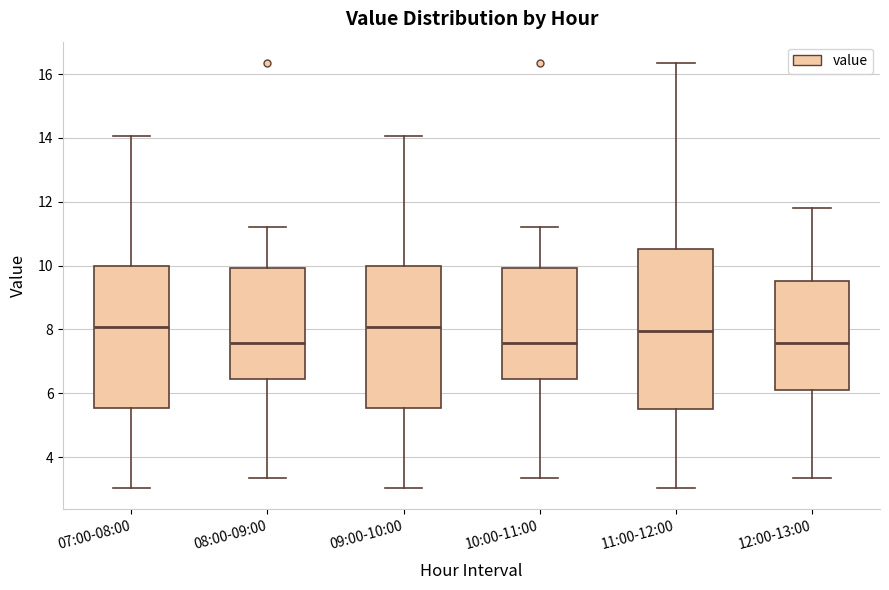

Reading left to right, read every box against the y-axis: the position of its median line, the range the box covers, and the ends of its whiskers. The values are not printed on the chart, so give them approximately, as read against the axis.

07:00-08:00: median 8.0, box 5.6 to 10.0, whiskers 3.0 to 14.0
08:00-09:00: median 7.6, box 6.4 to 10.0, whiskers 3.4 to 11.2
09:00-10:00: median 8.0, box 5.6 to 10.0, whiskers 3.0 to 14.0
10:00-11:00: median 7.6, box 6.4 to 10.0, whiskers 3.4 to 11.2
11:00-12:00: median 8.0, box 5.6 to 10.6, whiskers 3.0 to 16.4
12:00-13:00: median 7.6, box 6.2 to 9.6, whiskers 3.4 to 11.8